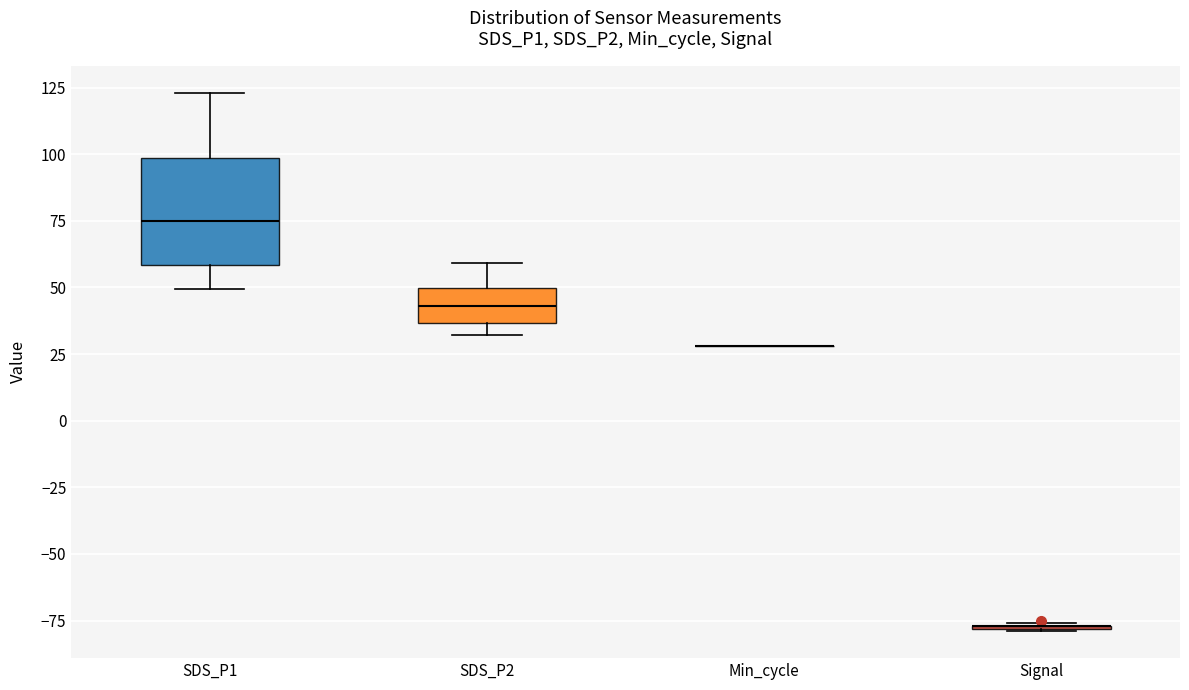

Reading left to right, transcribe this box plot: for each box, give where its median line is, the range the box spans, and where its two whiskers end, as read against the y-axis. The values are not printed on the chart, so give them approximately, as read against the axis.

SDS_P1: median 75, box 60 to 100, whiskers 50 to 125
SDS_P2: median 45, box 35 to 50, whiskers 30 to 60
Min_cycle: box collapsed to a line at 30, whiskers 30 to 30
Signal: box collapsed to a line at -75, whiskers -80 to -75